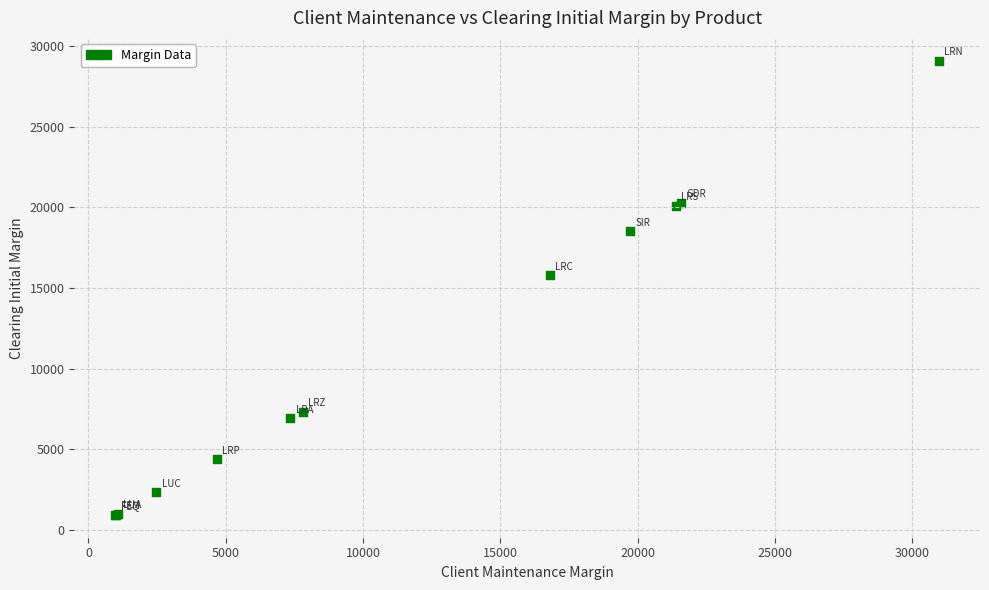

What Y value in the scatter plot is closest to 15012?

15790